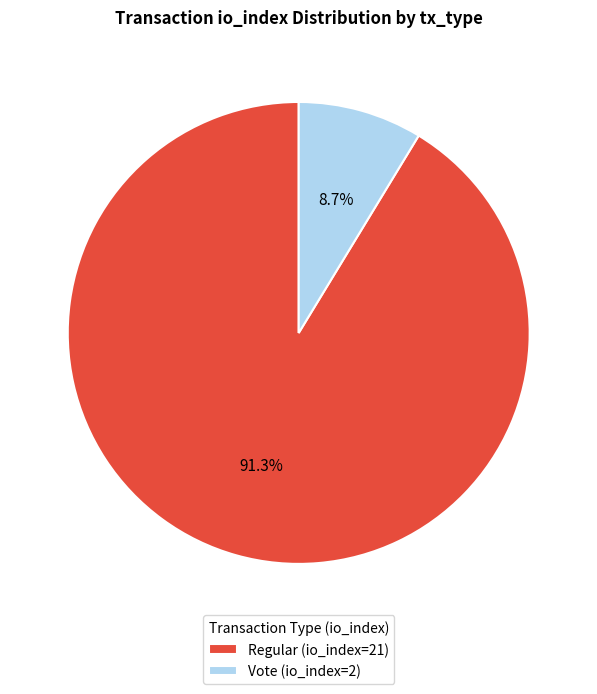

Which has a higher value, Regular (io_index=21) or Vote (io_index=2)?

Regular (io_index=21)